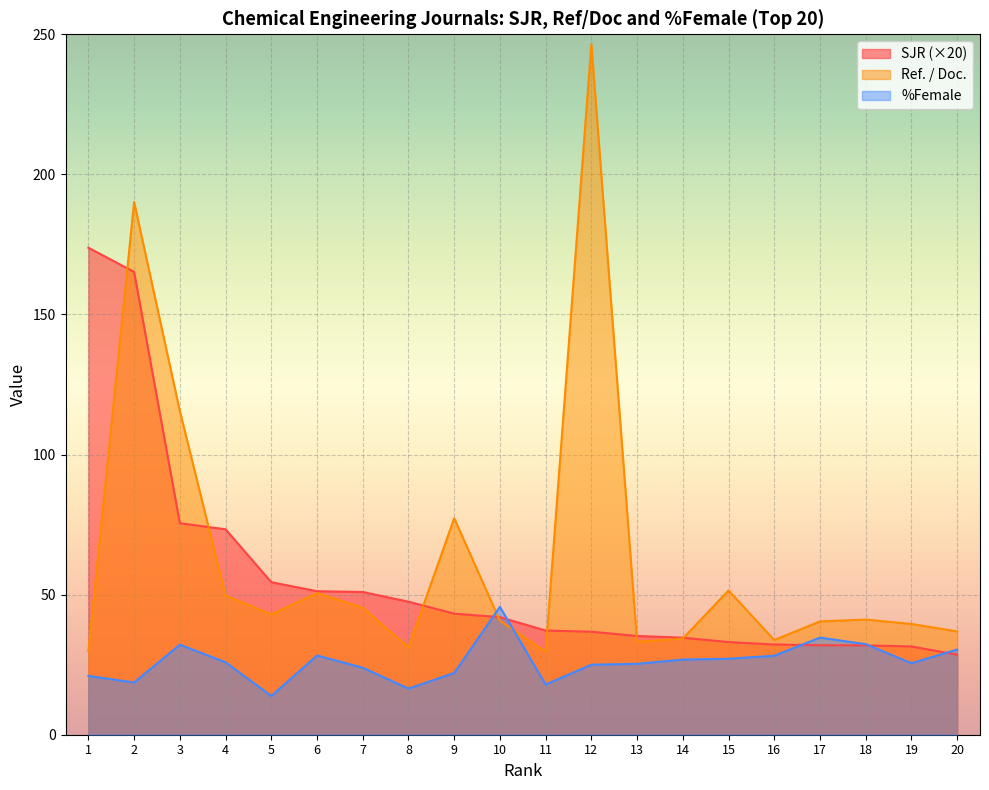

Rank the series by their maximum value, from highest to lowest.

Ref. / Doc., SJR (×20), %Female